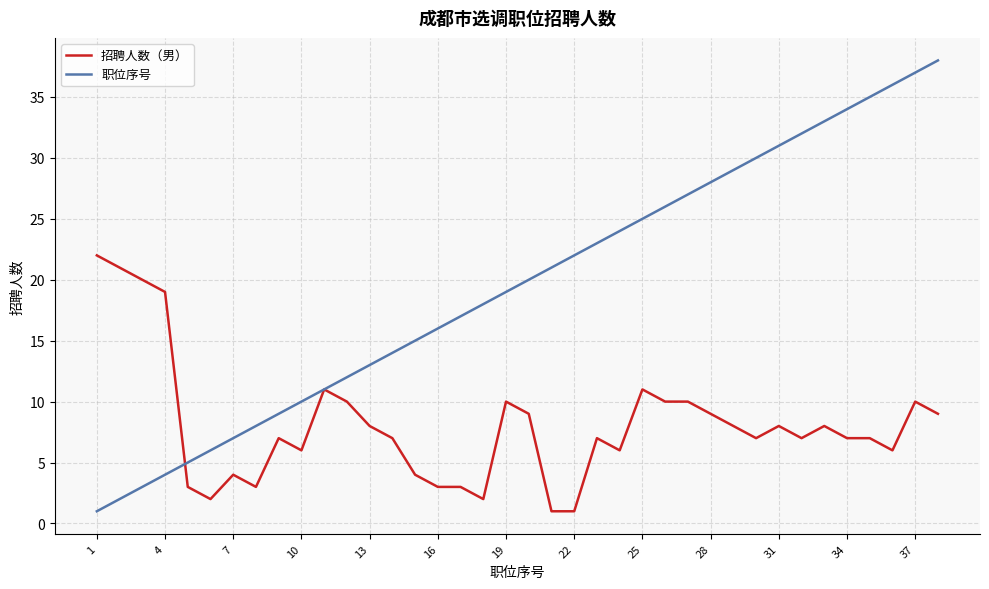

Which series has the largest range (max minus min)?

职位序号